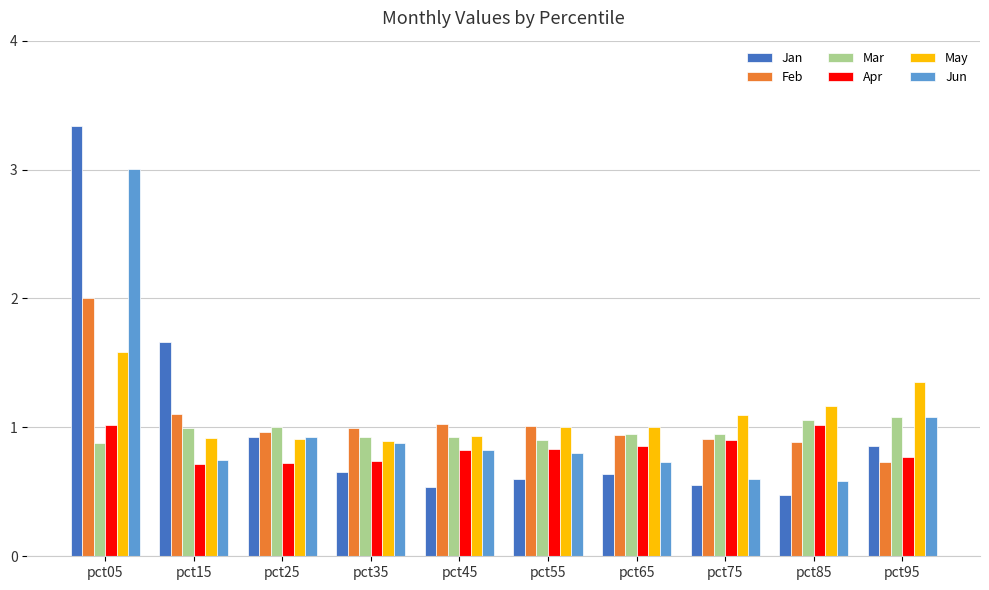

Is it true that Jan equals 0.9 at pct95?

True